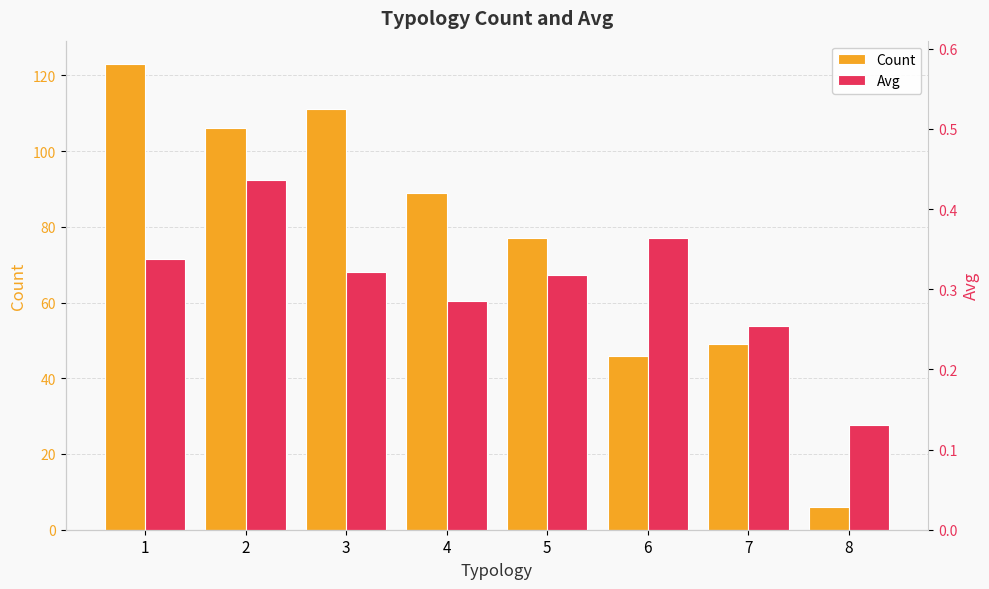

What is the value of the Count bar at the 3rd from the left?

111.0